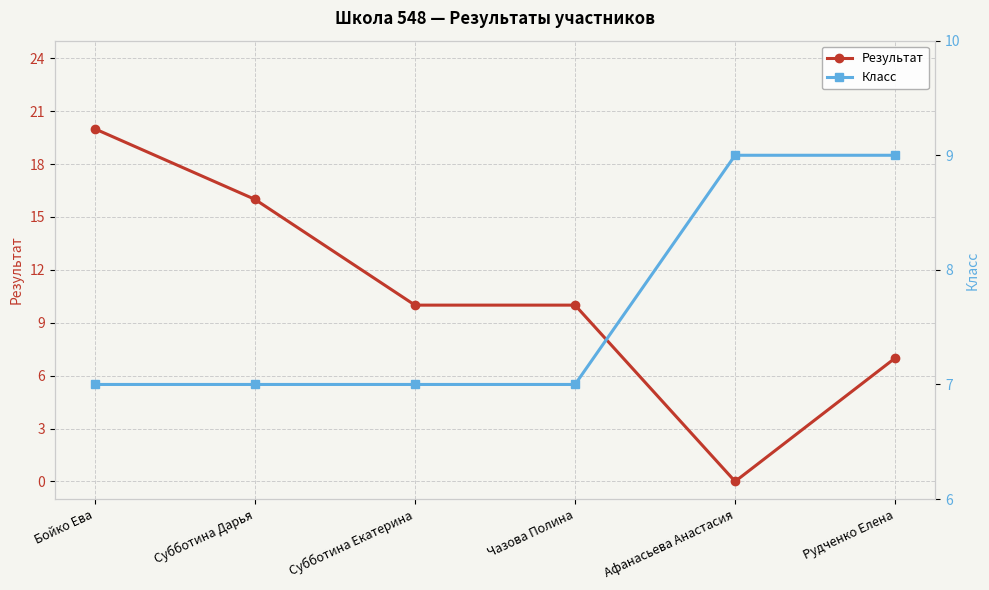

Is it true that Результат equals 13 at Бойко Ева?

False